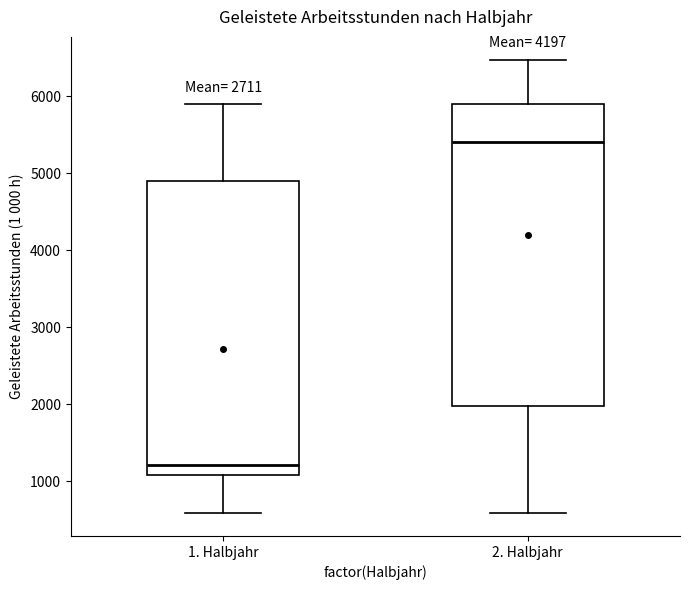

Where does the median line of the box for 2. Halbjahr sit on the y-axis? The values are not printed on the chart, so give them approximately, as read against the axis.

5400